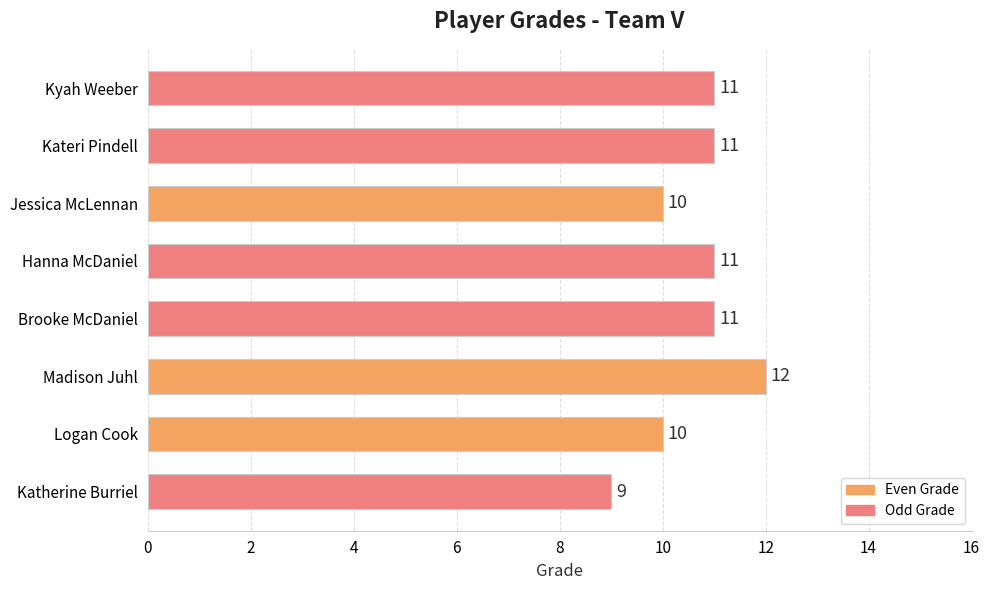

Approximately how many times larger is the value at Kateri Pindell compared to Logan Cook?

1.1